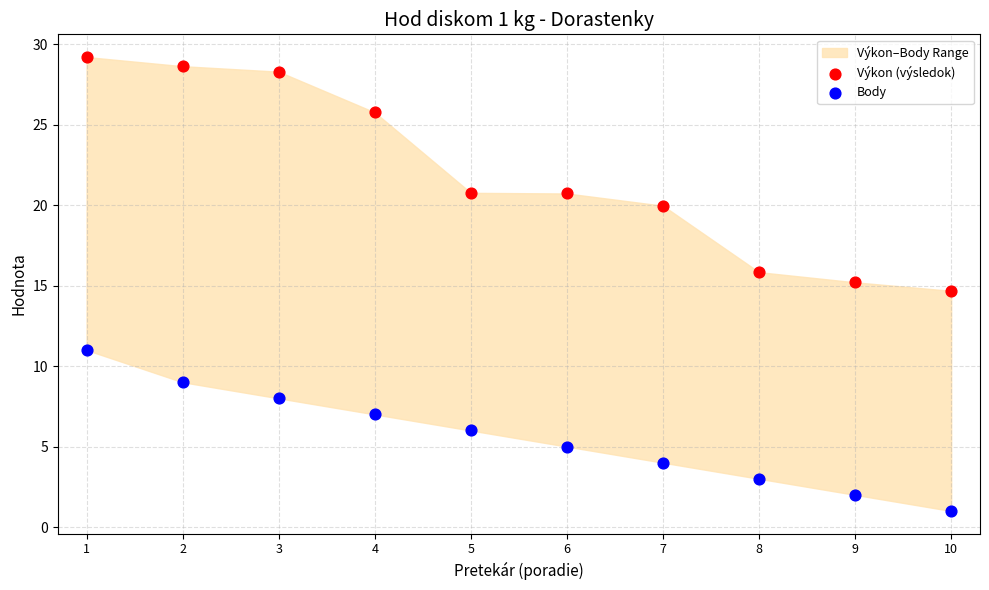

Which series contains the highest Y value?

Výkon (výsledok)